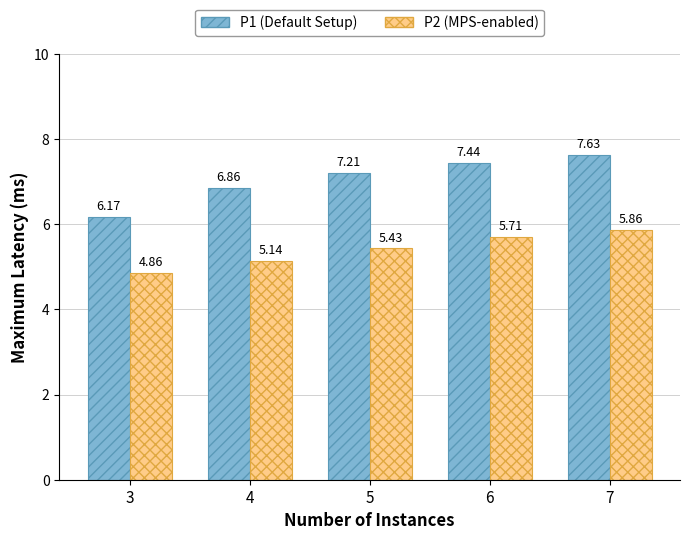

What is the difference between the highest and lowest values at 7?

1.8